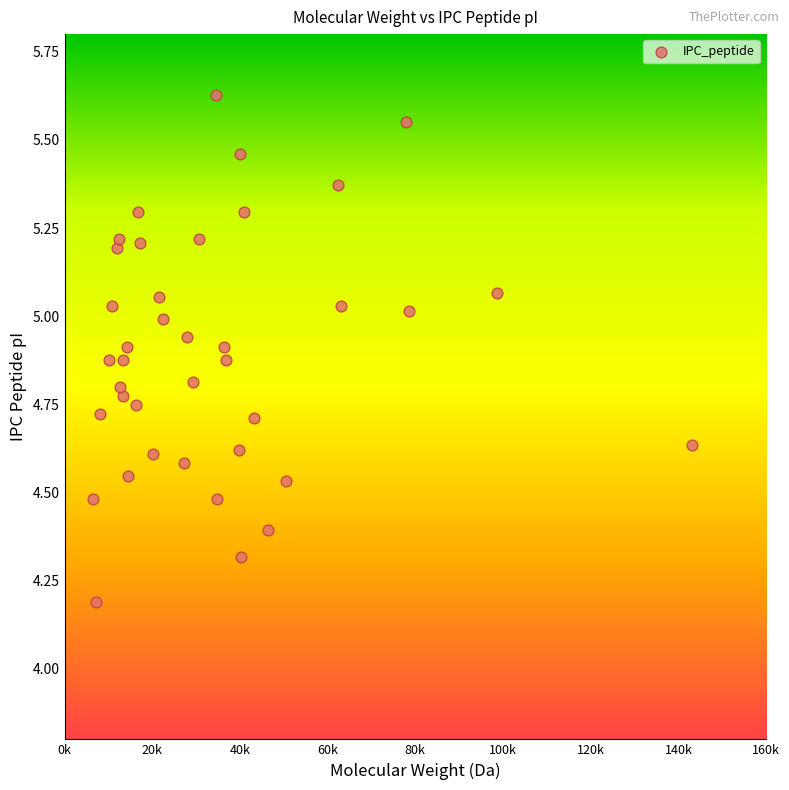

What Y value in the scatter plot is closest to 4?

4.2